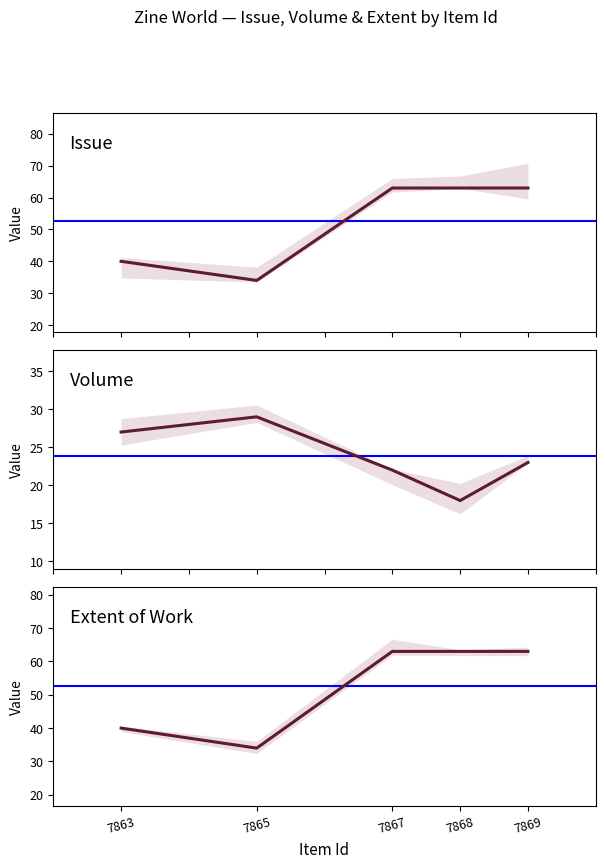

What is the total value across all series at 7865?

97